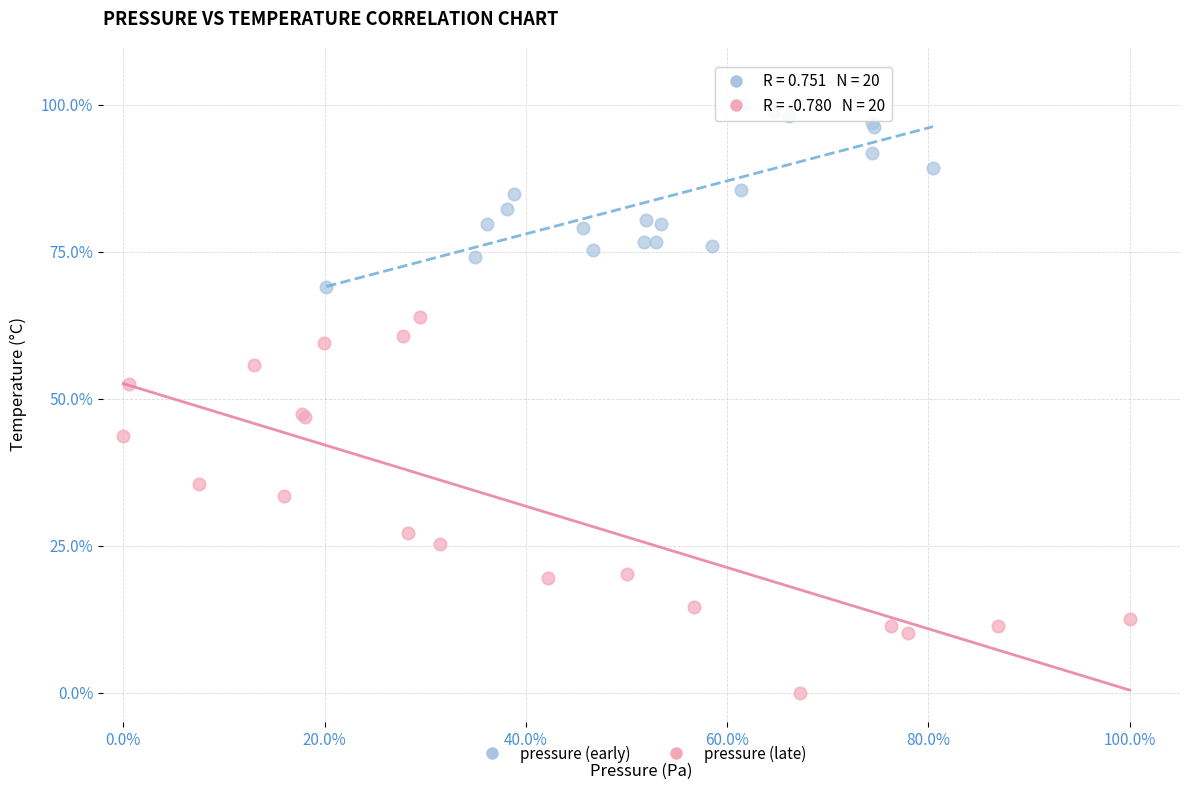

What are all the series names shown in the legend?

pressure (early), pressure (late)